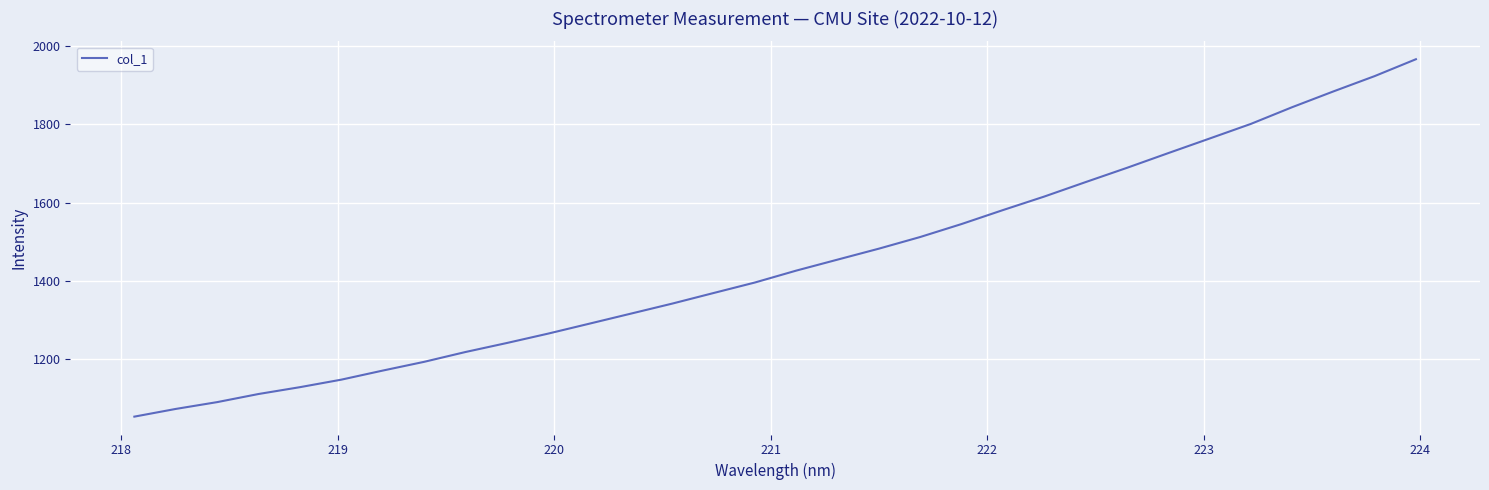

What is the minimum value shown in the chart?

1052.5